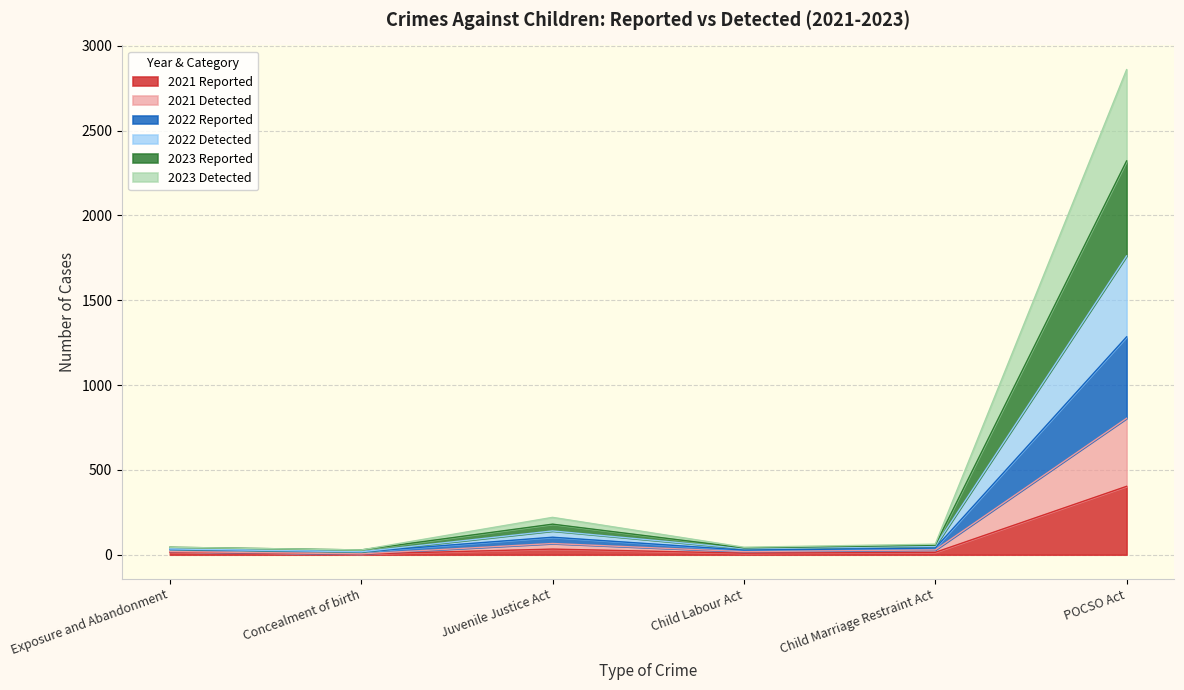

List the labels in order of 2022 Reported value, smallest first.

Concealment of birth, Child Labour Act, Exposure and Abandonment, Child Marriage Restraint Act, Juvenile Justice Act, POCSO Act